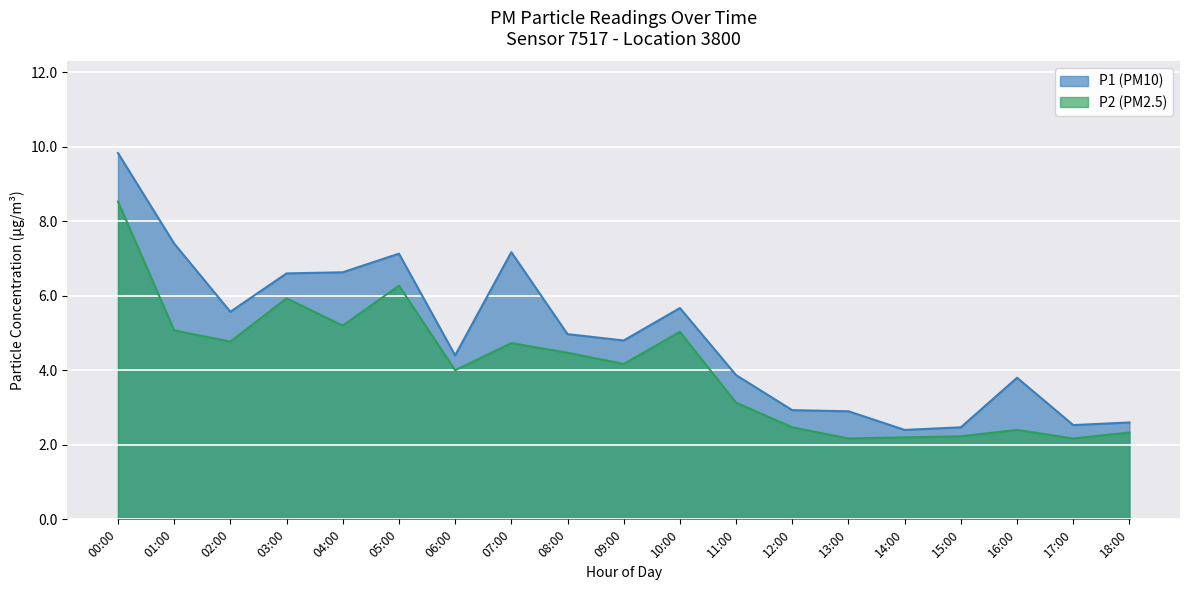

Rank the series by their average value, from lowest to highest.

P2, P1